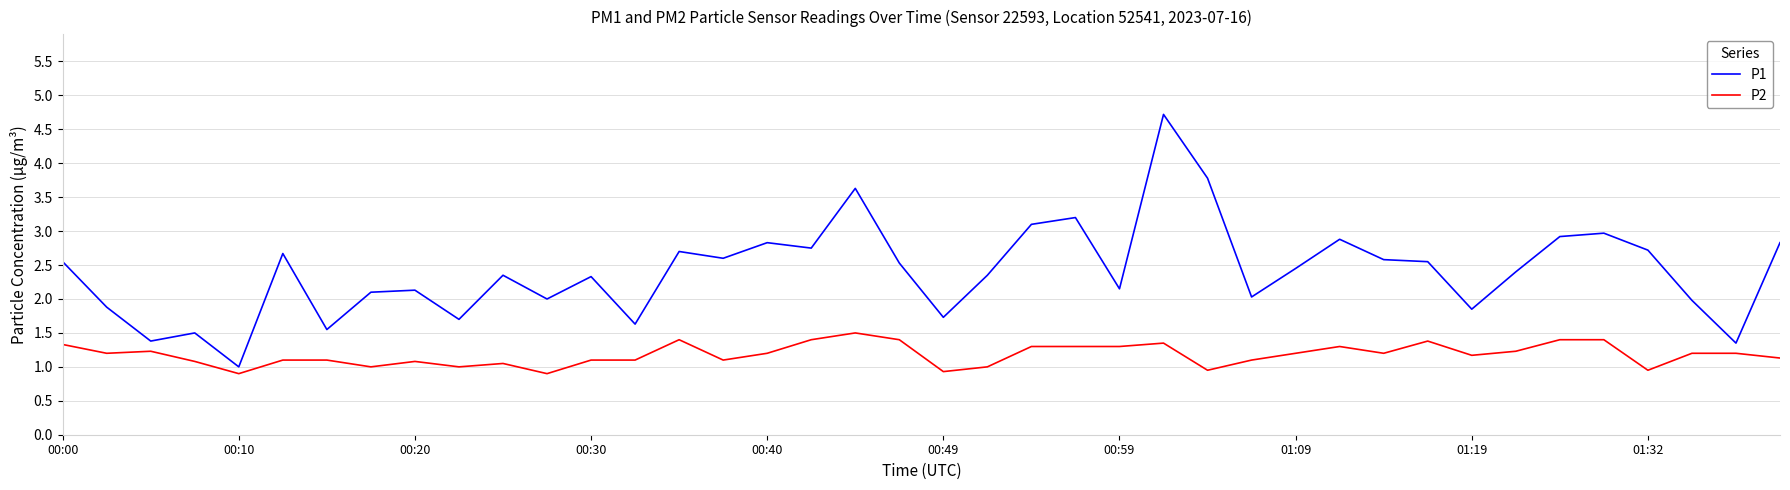

List the series in order of their peak value, lowest first.

P2, P1